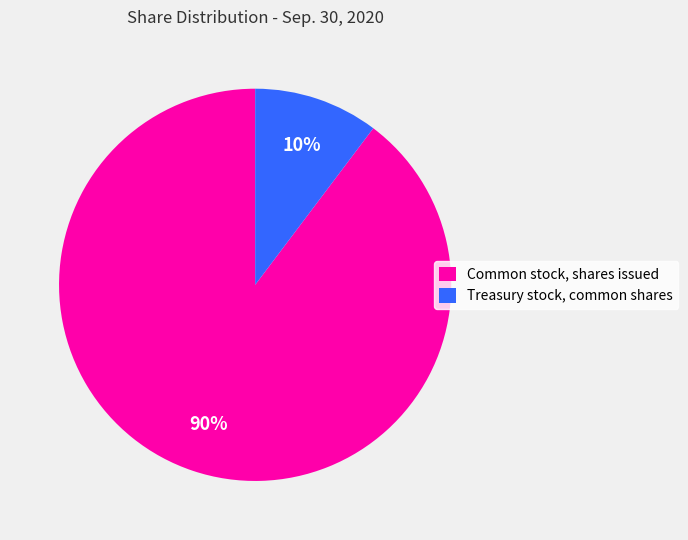

How many segments does this pie chart have?

2